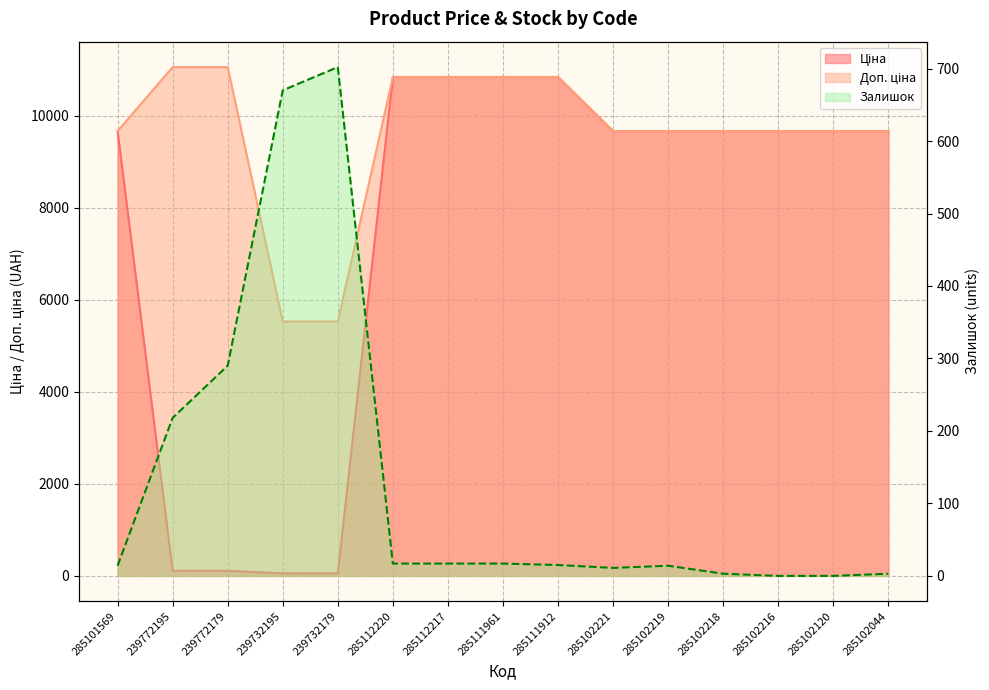

What is the difference between the maximum and minimum values in the Ціна series?

10784.8